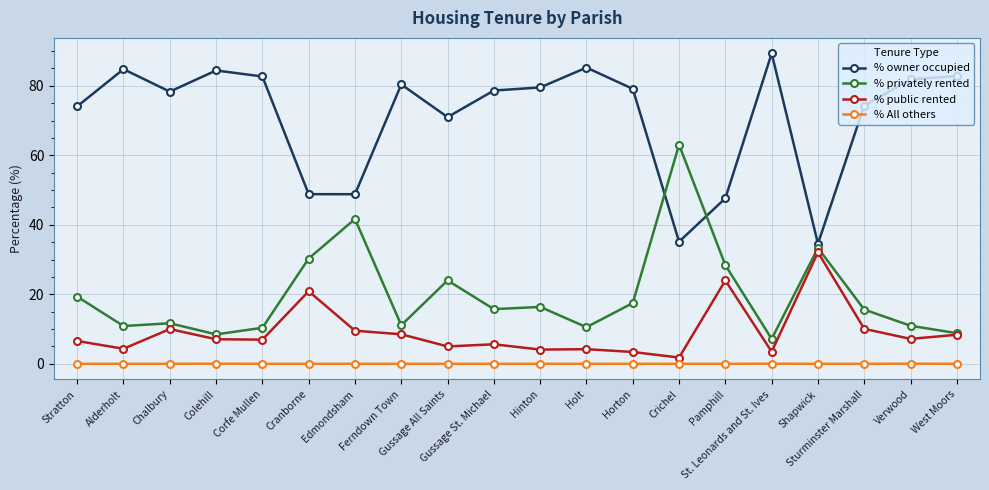

What is the label of the 16th point from the left?

St. Leonards and St. Ives